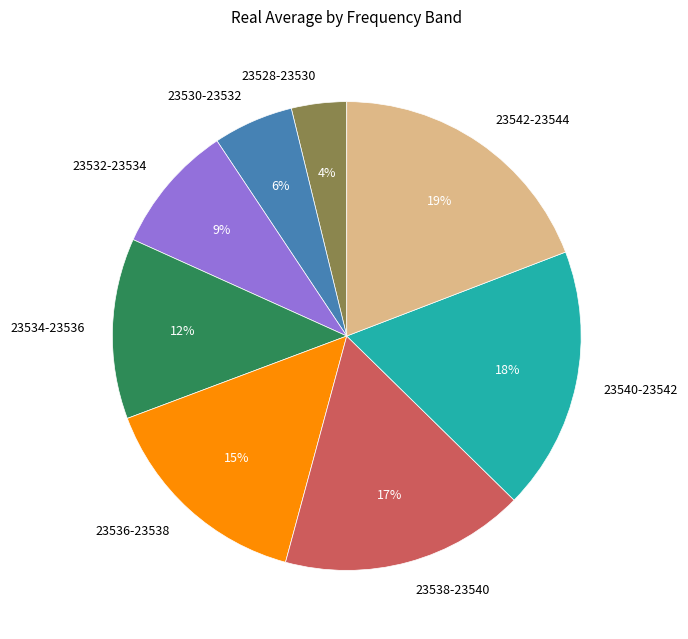

What is the ratio of the value at 23528-23530 to the value at 23530-23532?

0.7